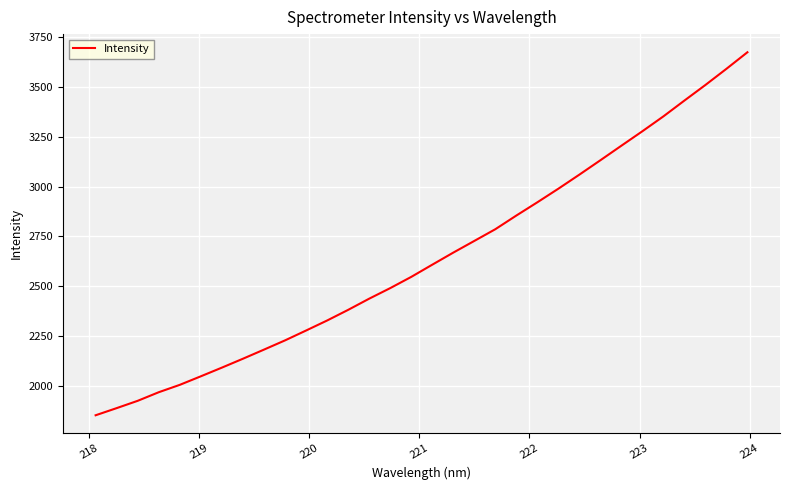

What is the smallest value displayed?

1853.0